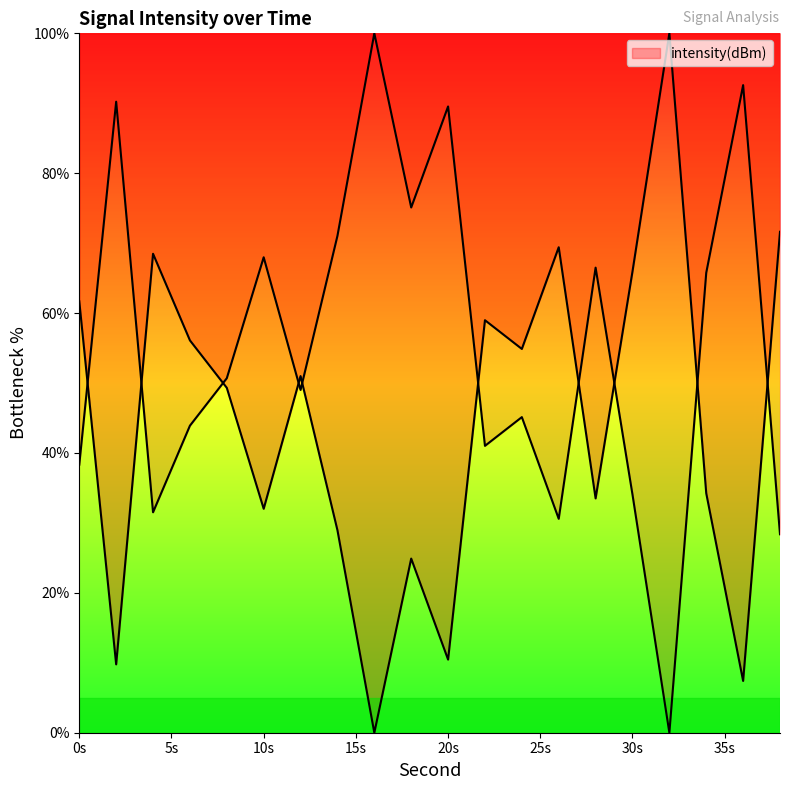

How many points are higher than both their immediate neighbors (excluding endpoints)?

6